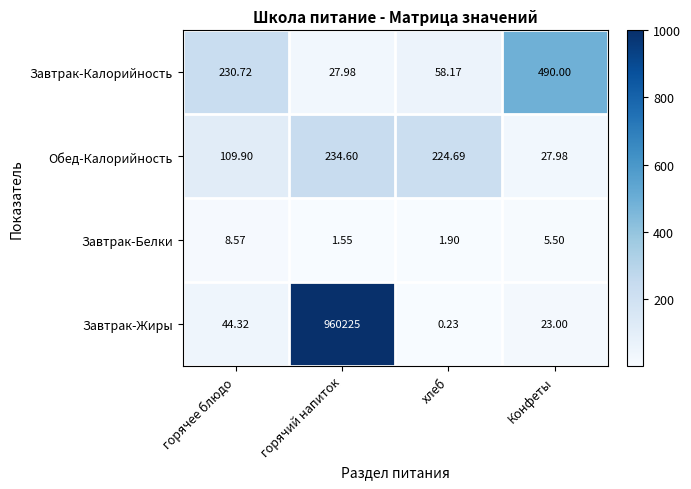

At how many categories does at least one series exceed 806?

1